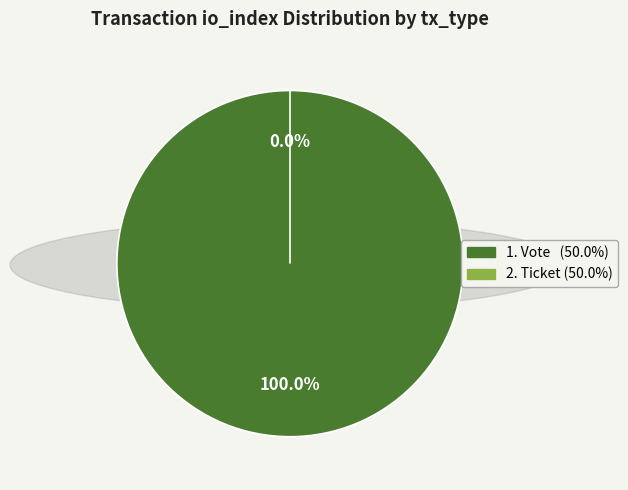

Does Vote (io_index=1) represent more than half of the total?

Yes